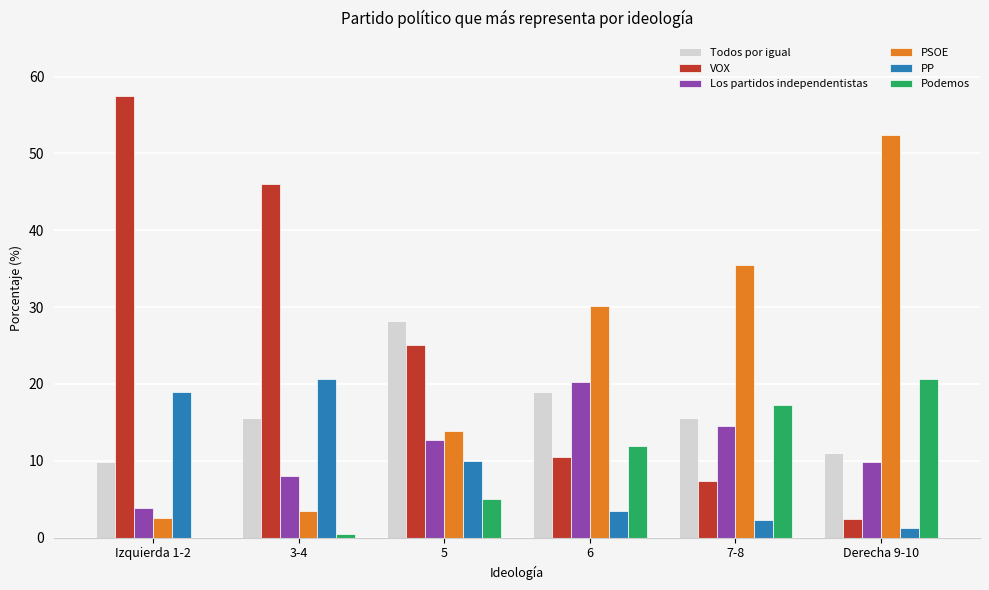

How many data points in VOX are above 25?

3